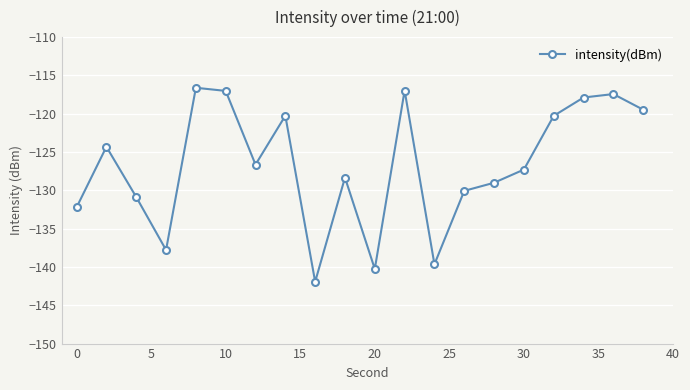

Reading left to right, extract all data points from this chart.

-132.2	-124.3	-130.9	-137.8	-116.6	-117.0	-126.6	-120.3	-141.9	-128.3	-140.3	-117.0	-139.7	-130.1	-129.0	-127.3	-120.3	-117.9	-117.4	-119.5